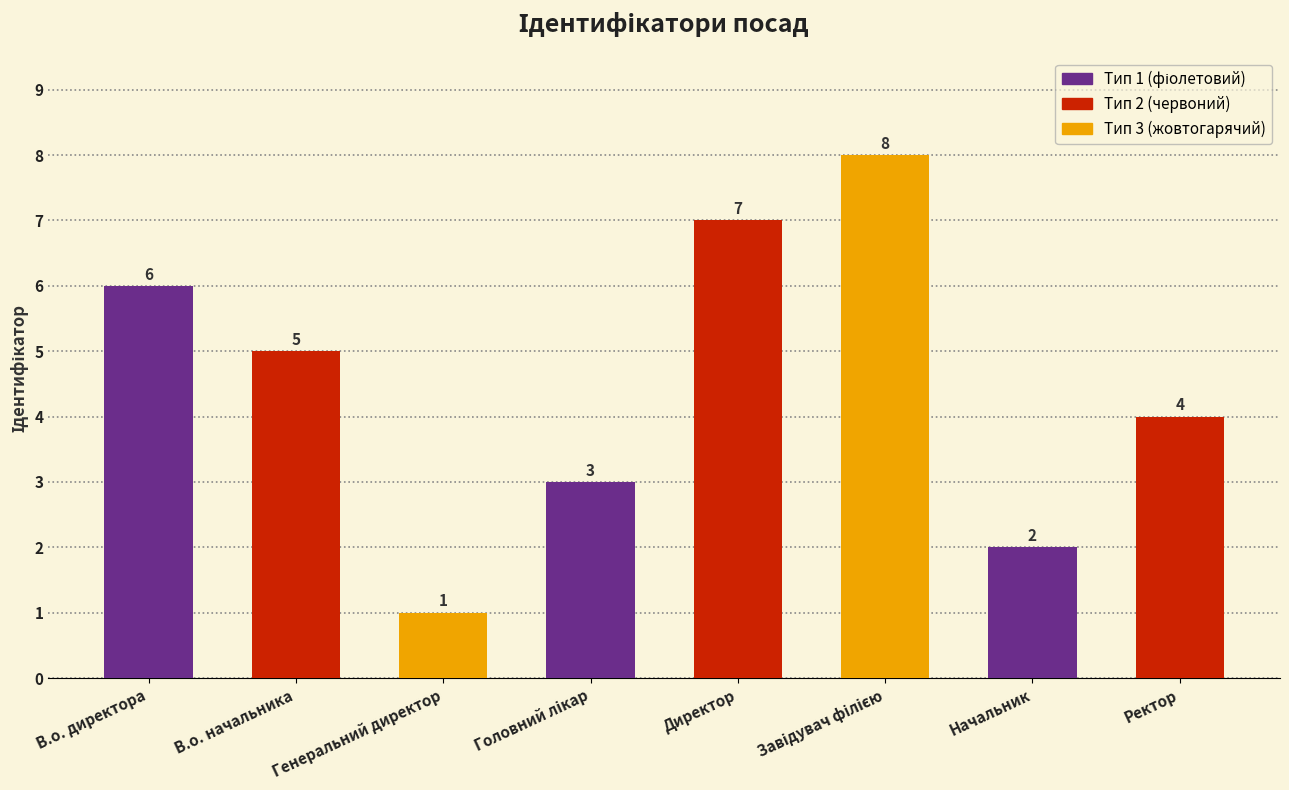

What is the value of the 4th bar from the left?

3